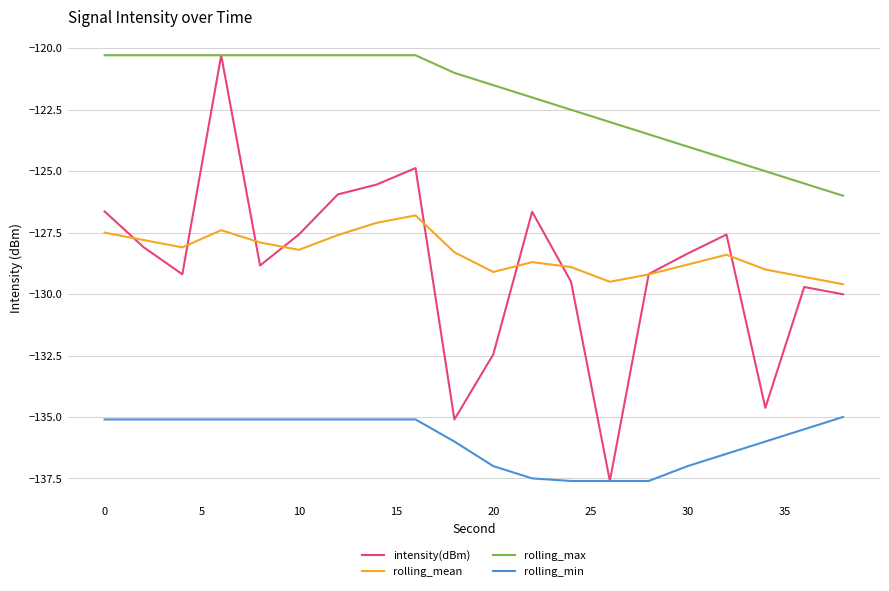

True or false: rolling_max and rolling_mean intersect in this chart.

False